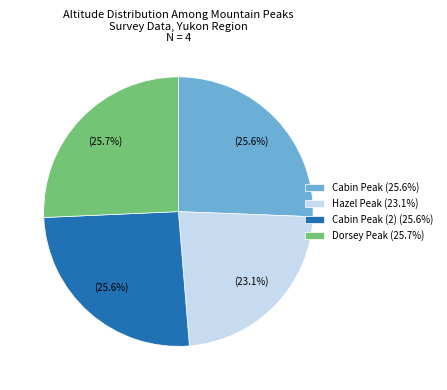

What is the ratio of the value at Cabin Peak (2) (25.6%) to the value at Dorsey Peak (25.7%)?

1.0